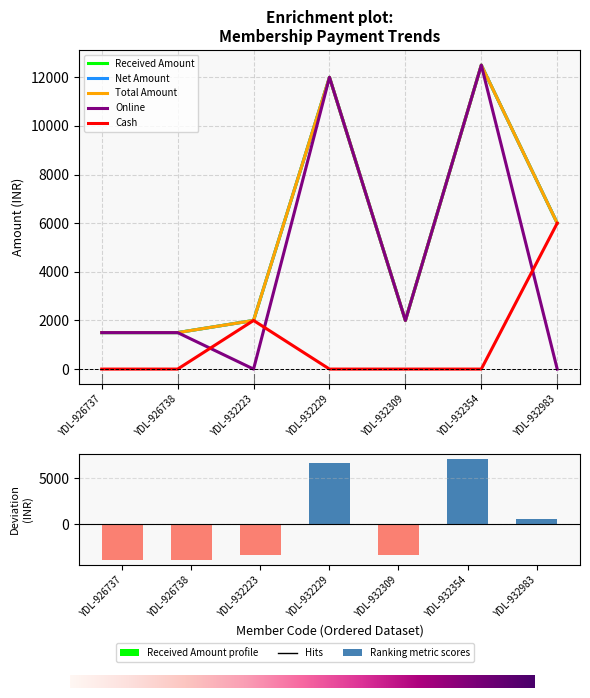

At which label is Received Amount closest to 7000?

YDL-932983